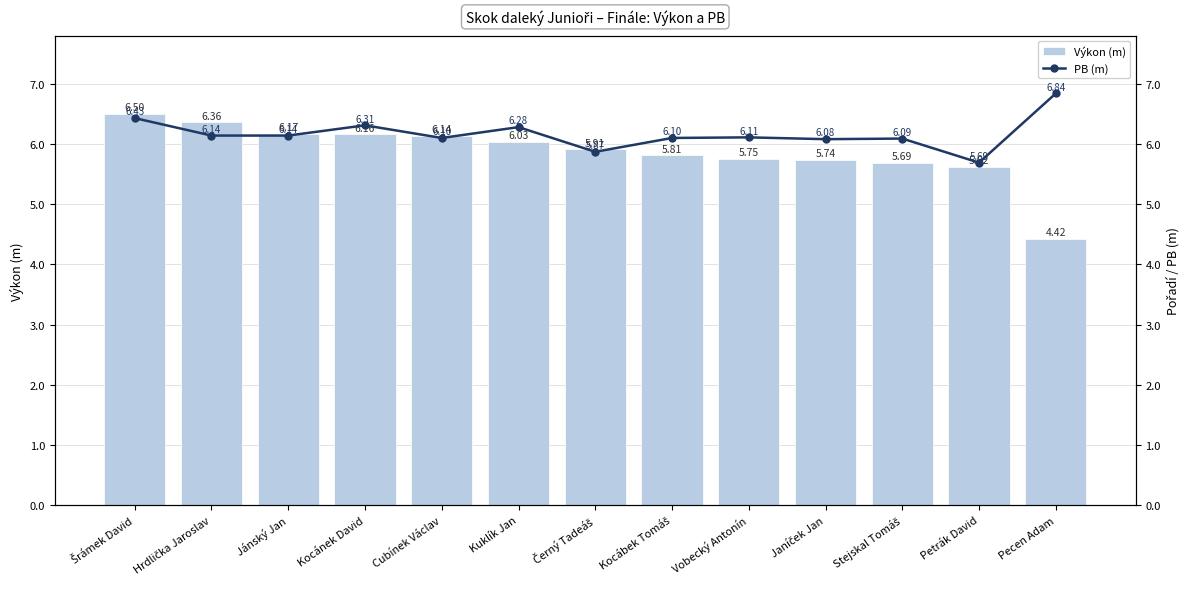

Rank the categories by Výkon (m) value from highest to lowest.

Šrámek David, Hrdlička Jaroslav, Jánský Jan, Kocánek David, Cubínek Václav, Kuklík Jan, Černý Tadeáš, Kocábek Tomáš, Vobecký Antonín, Janíček Jan, Stejskal Tomáš, Petrák David, Pecen Adam